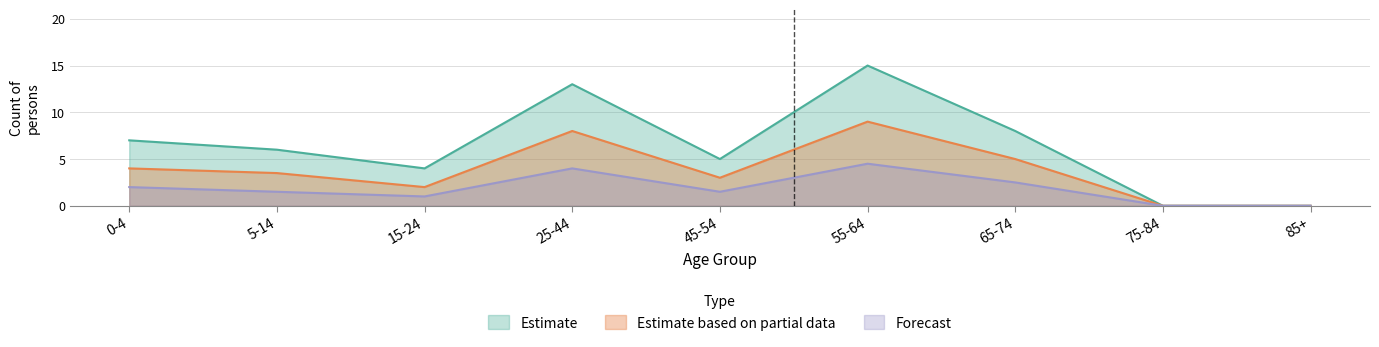

Reading left to right, extract all data points from this chart.

Estimate: 0-4=7.0	5-14=6.0	15-24=4.0	25-44=13.0	45-54=5.0	55-64=15.0	65-74=8.0	75-84=0.0	85+=0.0
Estimate based on partial data: 0-4=4.0	5-14=3.5	15-24=2.0	25-44=8.0	45-54=3.0	55-64=9.0	65-74=5.0	75-84=0.0	85+=0.0
Forecast: 0-4=2.0	5-14=1.5	15-24=1.0	25-44=4.0	45-54=1.5	55-64=4.5	65-74=2.5	75-84=0.0	85+=0.0